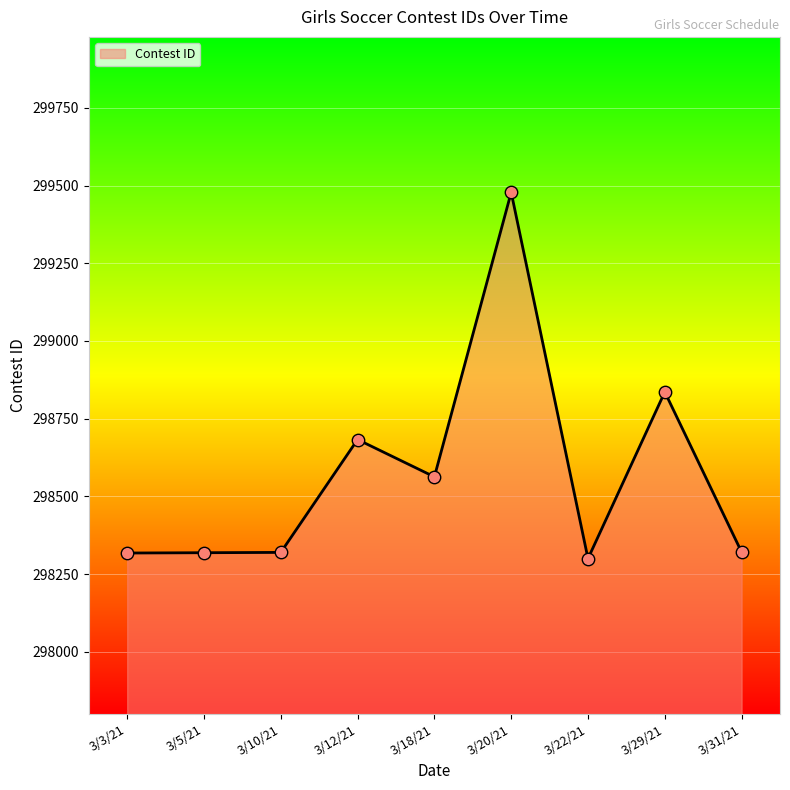

Which has a higher value, 3/31/21 or 3/22/21?

3/31/21